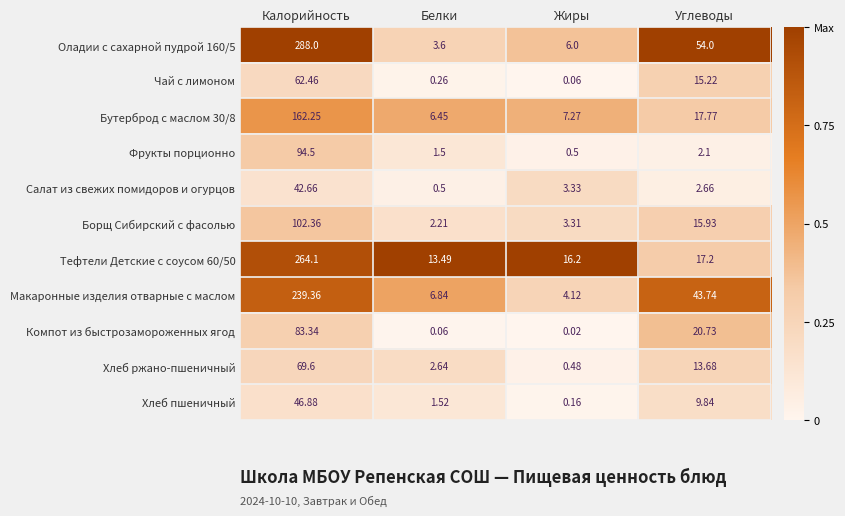

Is the value of Компот из быстрозамороженных ягод at Жиры greater than the value of Оладии с сахарной пудрой 160/5 at Жиры?

No